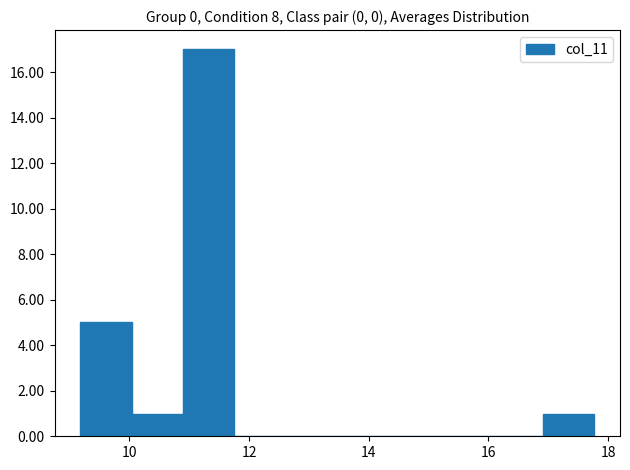

Reading left to right, list every bar in this chart as the range it spans on the x-axis followed by its height. Neither the bar edges nor the heights are printed on the chart, so give them approximately, as read against the axes.

9.2 to 10.0: 5
10.0 to 10.8: 1
10.8 to 11.8: 17
11.8 to 12.6: 0
12.6 to 13.4: 0
13.4 to 14.4: 0
14.4 to 15.2: 0
15.2 to 16.0: 0
16.0 to 17.0: 0
17.0 to 17.8: 1